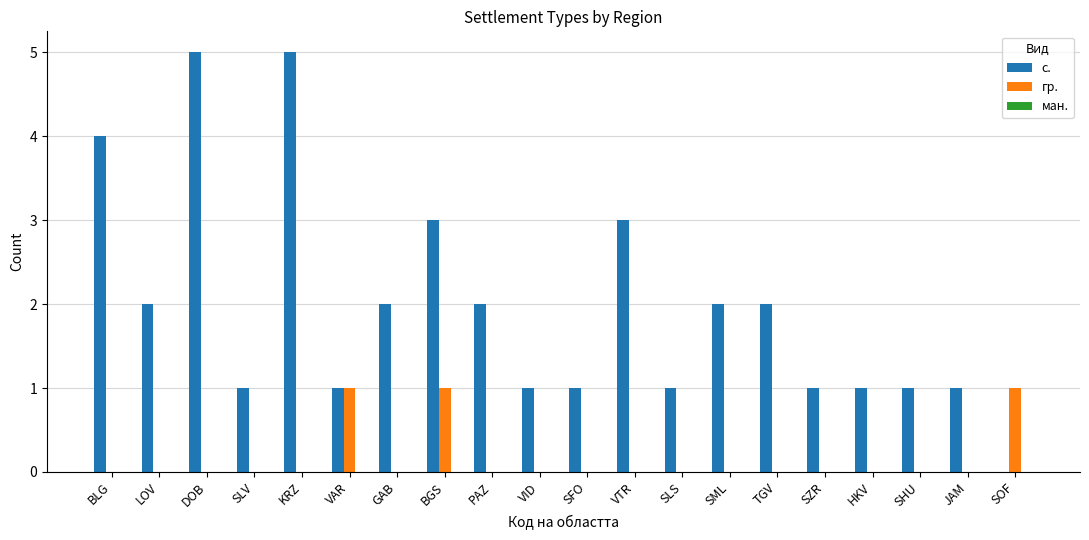

What is the greatest value displayed?

5